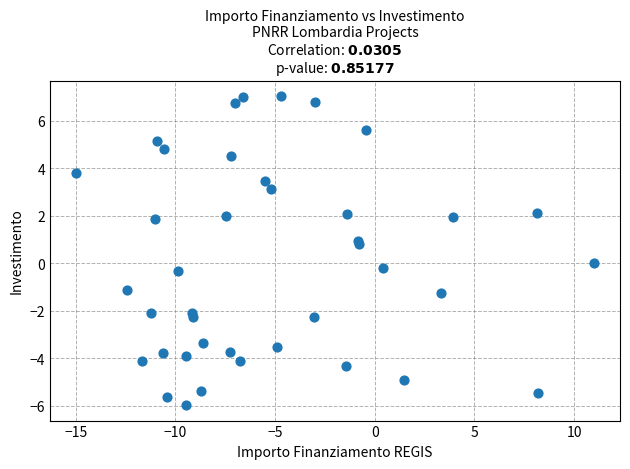

What is the range of X values (max minus min)?

26.0